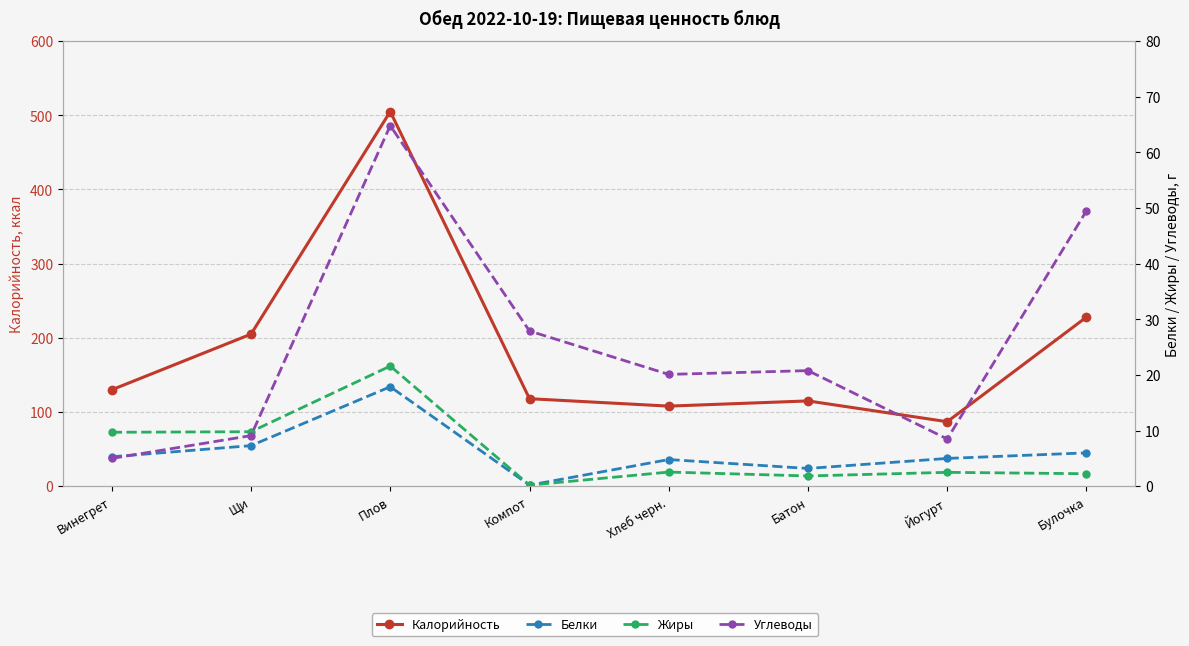

Between which two adjacent categories do Углеводы and Белки first intersect?

Винегрет and Щи